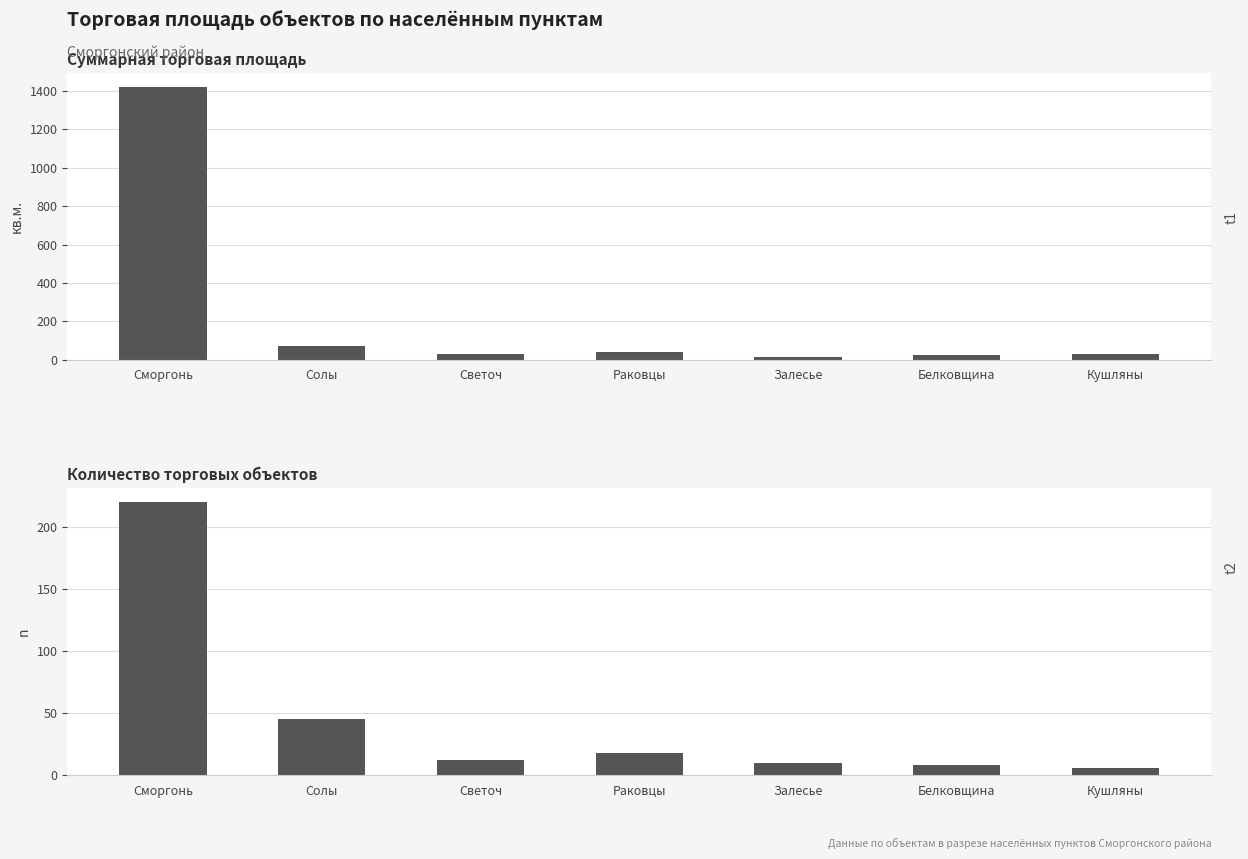

List the series in order of their overall mean, lowest first.

Количество объектов, Суммарная площадь (кв.м.)